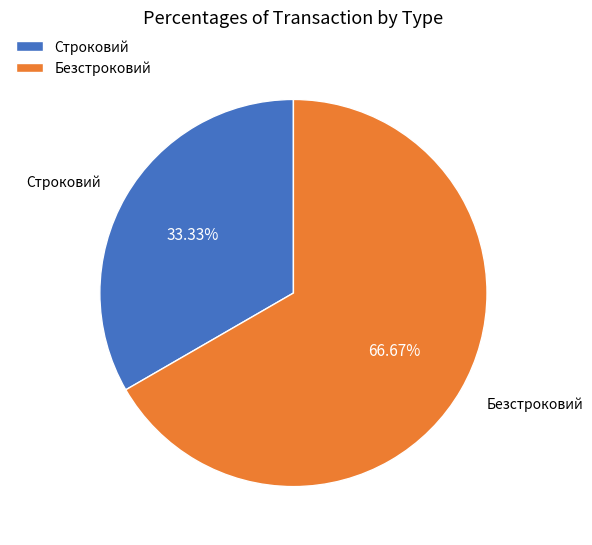

How many segments does this pie chart have?

2